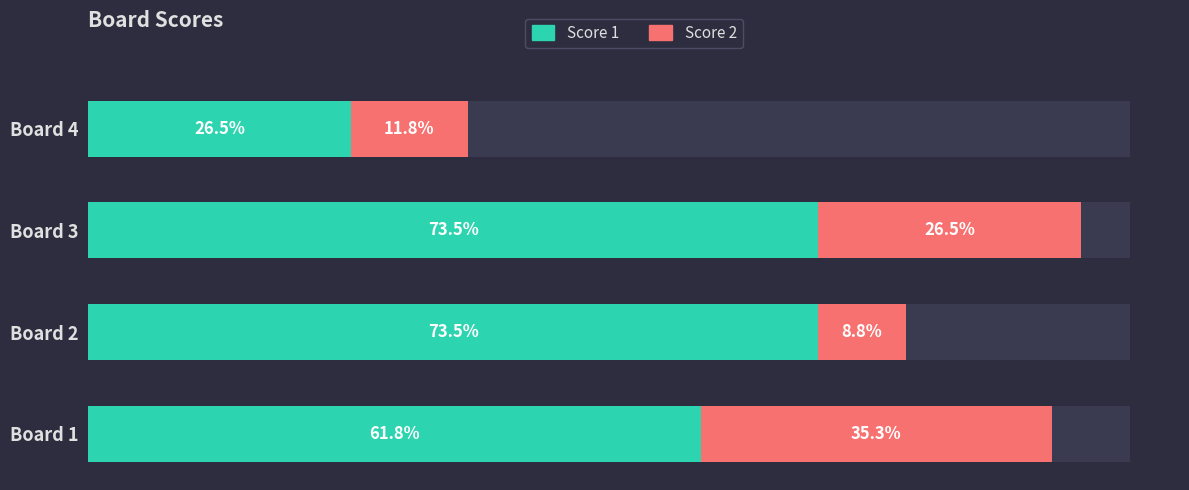

Rank the series by their average value, from highest to lowest.

Score 1, Score 2